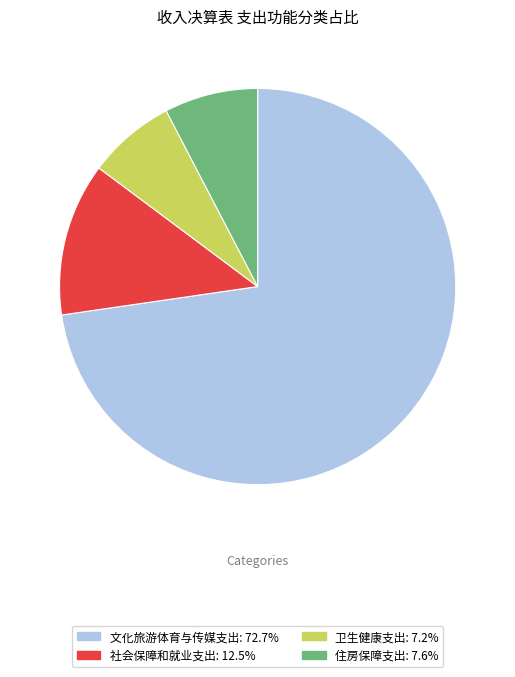

Which slice is the largest?

文化旅游体育与传媒支出